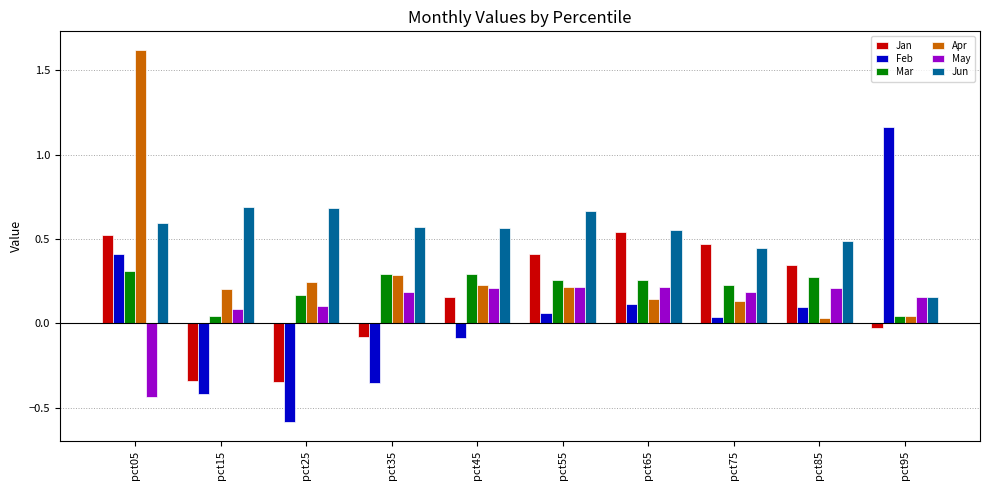

What are all the series names shown in the legend?

Jan, Feb, Mar, Apr, May, Jun